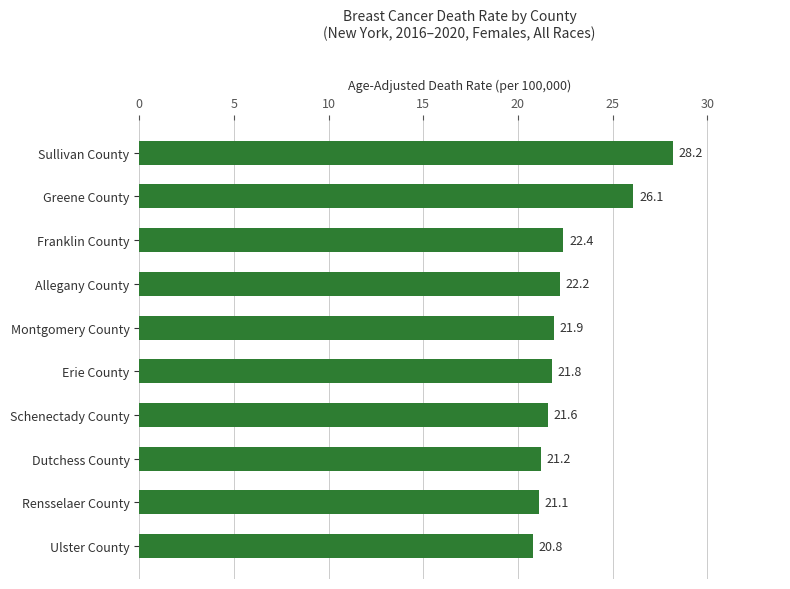

How many distinct data groups are displayed?

1